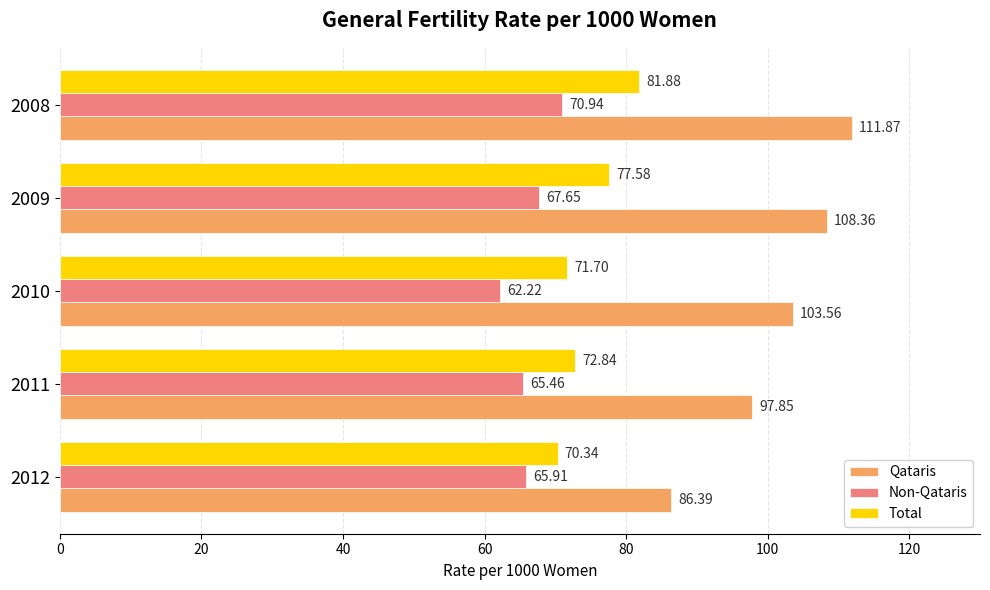

Rank the categories by Qataris value from highest to lowest.

2008, 2009, 2010, 2011, 2012